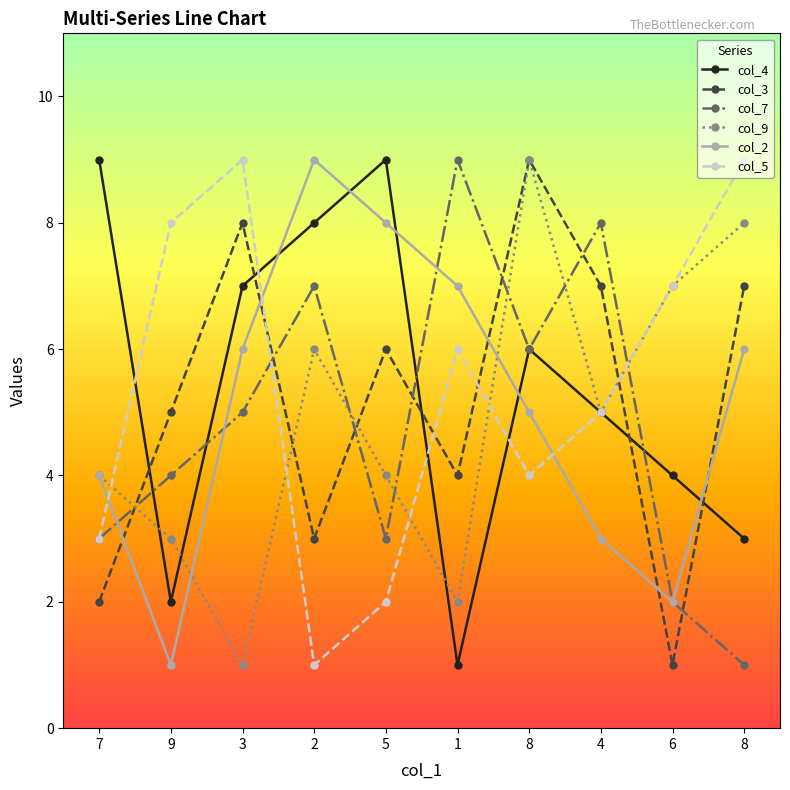

At which category does the chart reach its peak across all series?

7